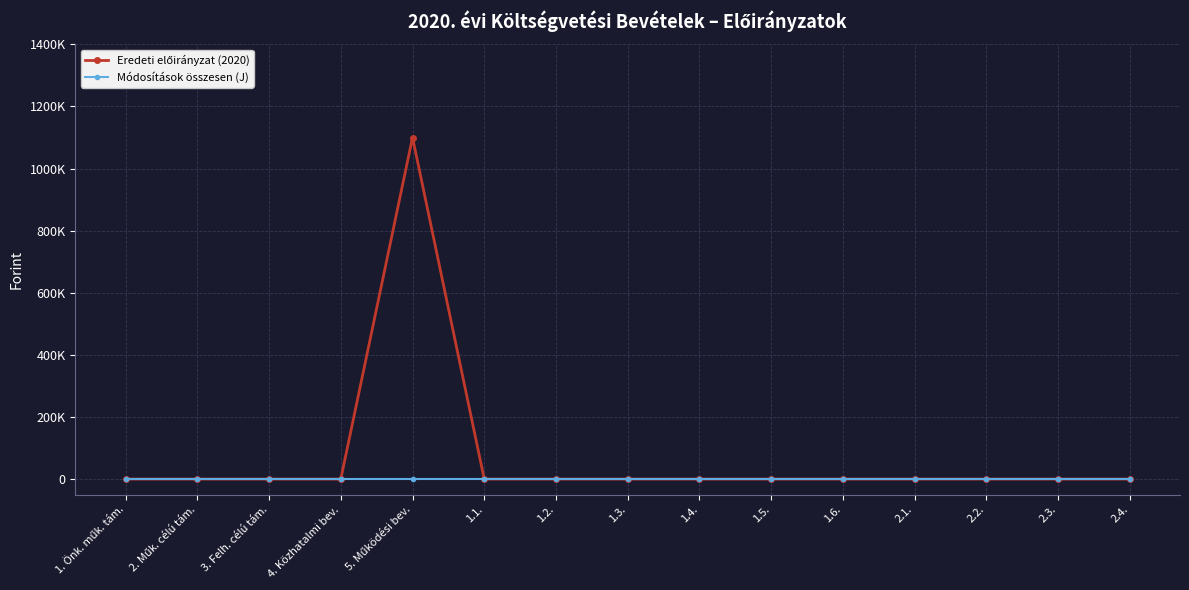

Does the chart have visible grid lines?

Yes